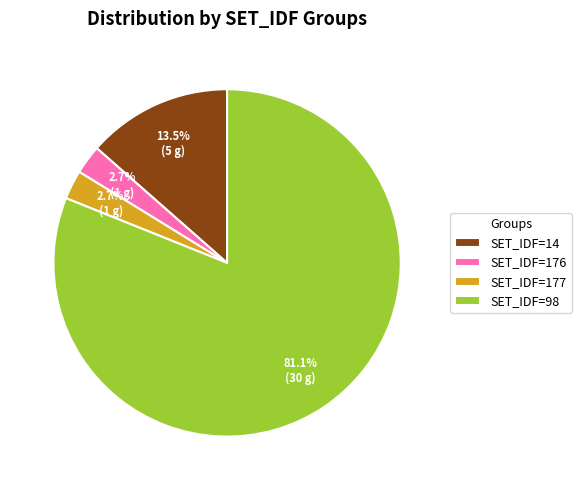

Which category accounts for the majority?

SET_IDF=98